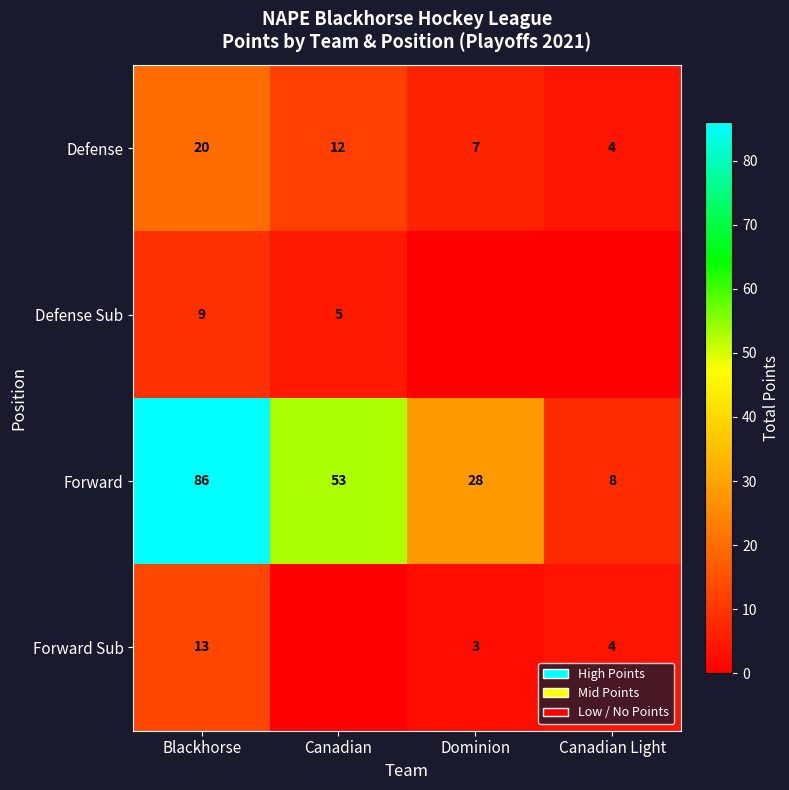

What is the average value of the Forward series?

44